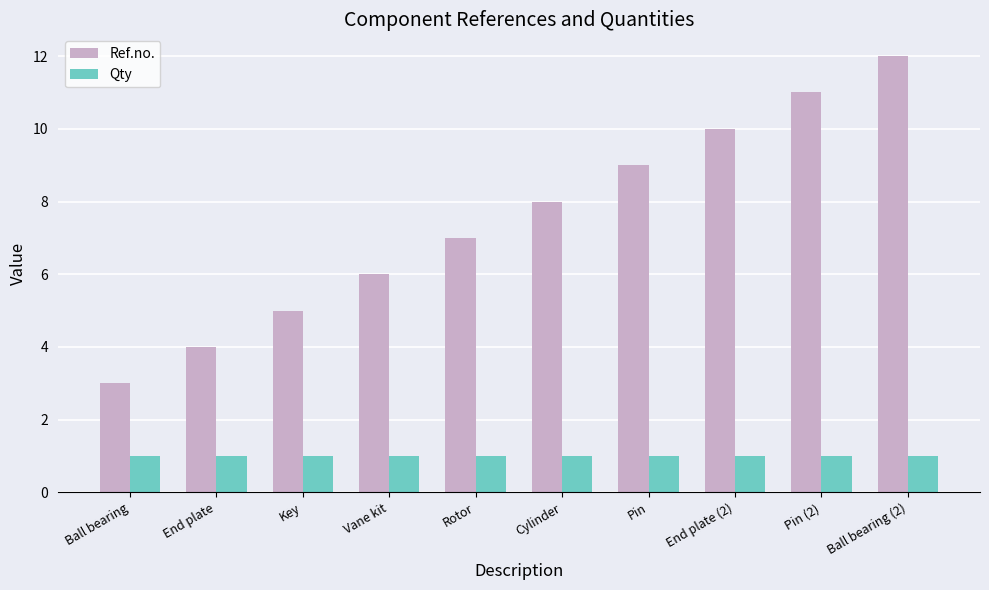

What is the total value across all series at Cylinder?

9